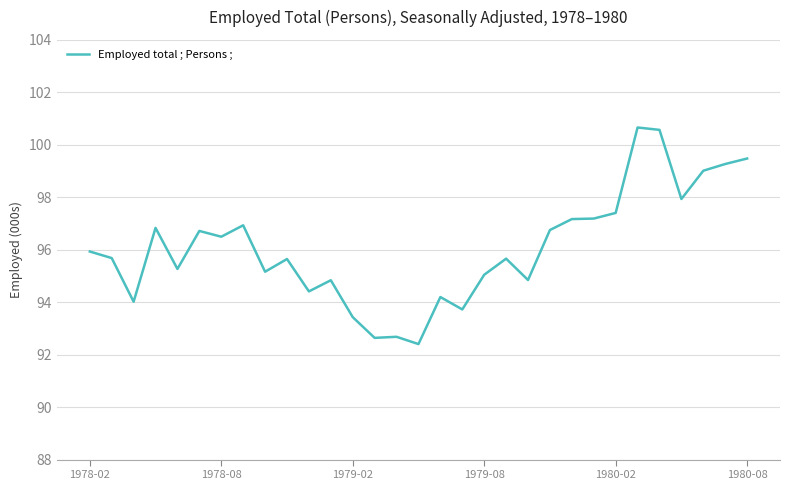

What is the smallest value displayed?

92.4